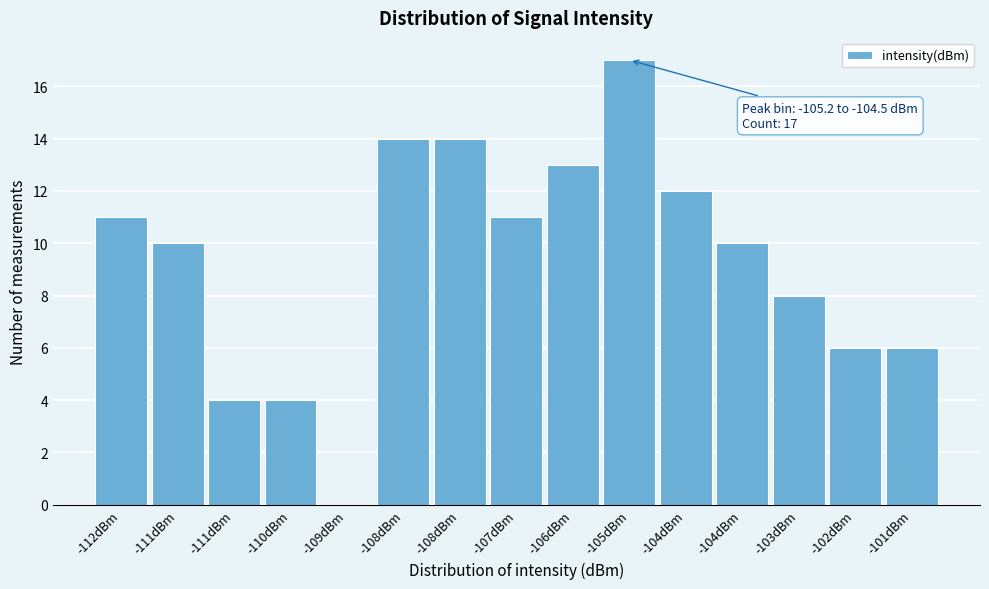

Count the number of data series in this chart.

1